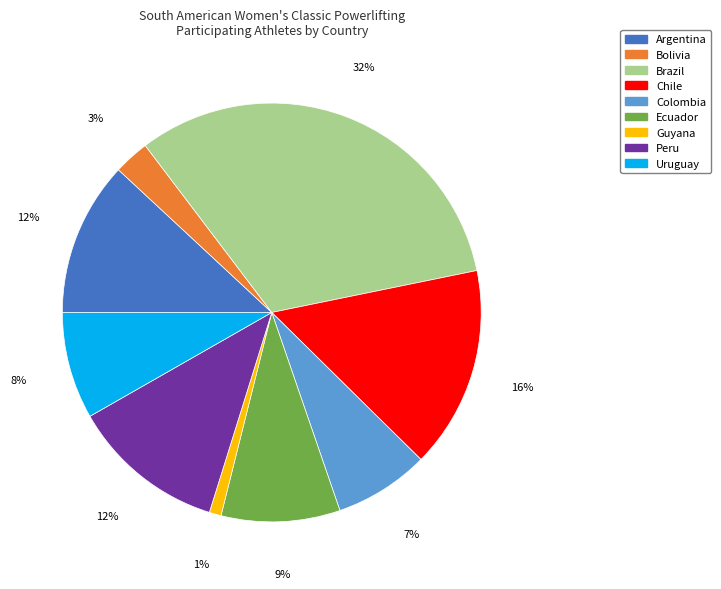

To the nearest percent, what is the difference between the largest and smallest slice percentages?

31%